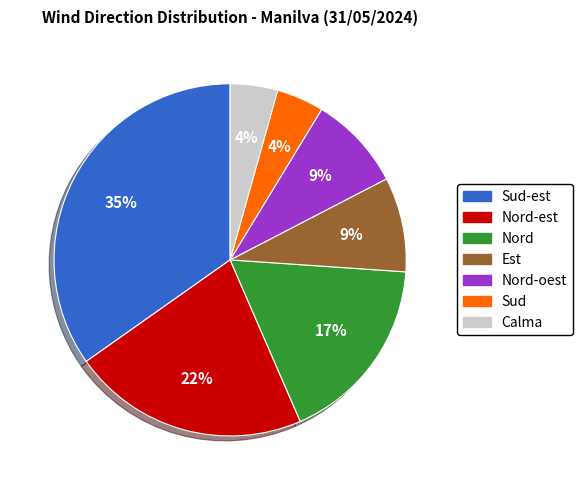

Is there a majority slice in this chart?

No